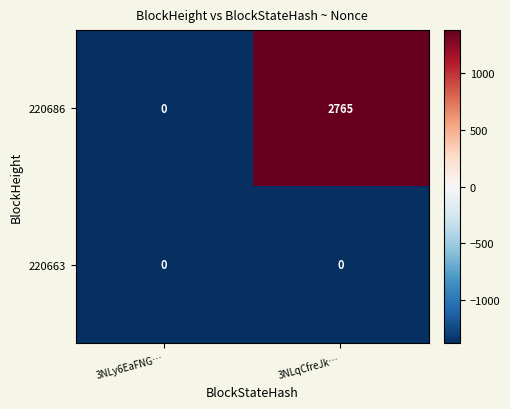

What is the total value across all series at 3NLy6EaFNG…?

0